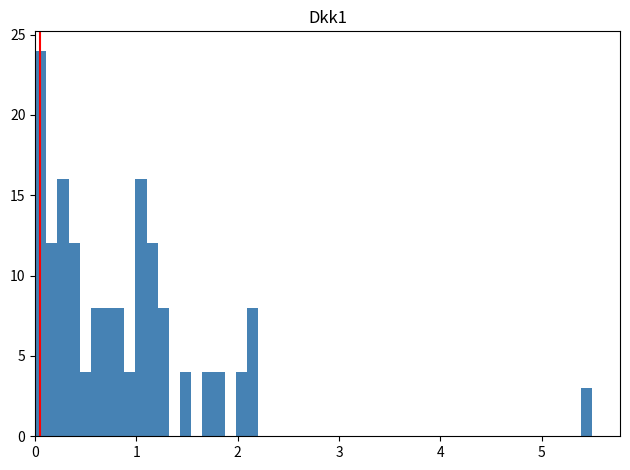

Around what value on the x-axis is the tallest bar? Give the approximate position of its centre, as read against the axis.

0.1